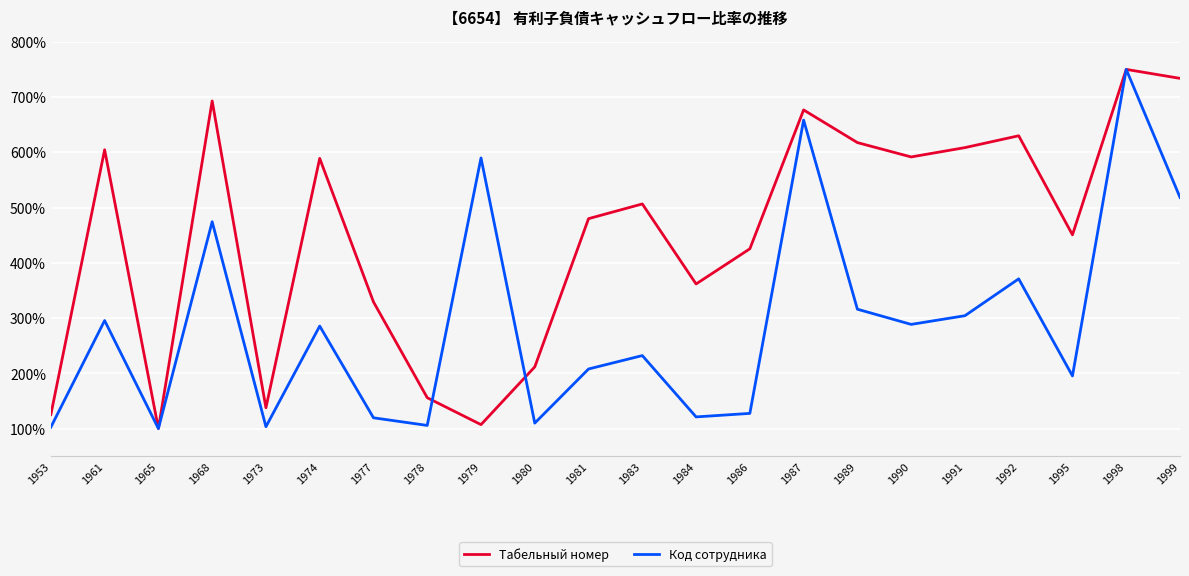

True or false: Табельный номер has a value of 1044.1 at 1989.

False